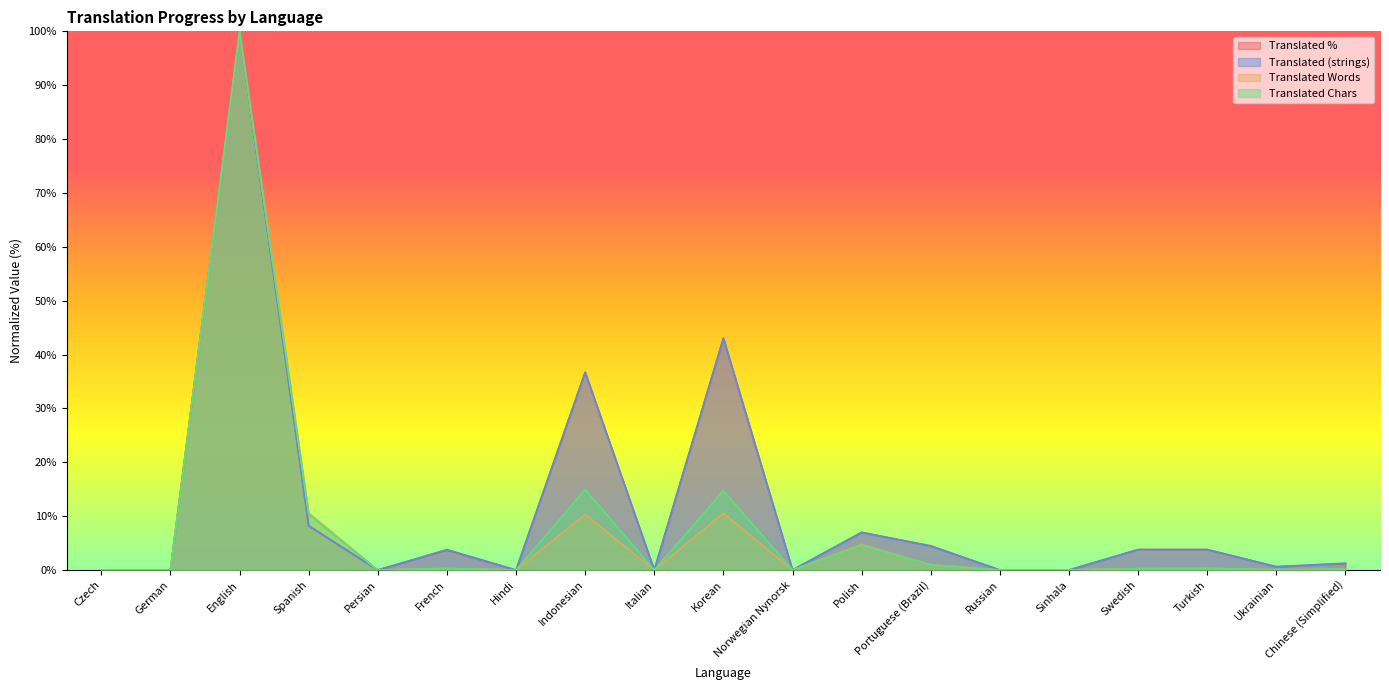

At which category does translated_words reach its first local peak?

English